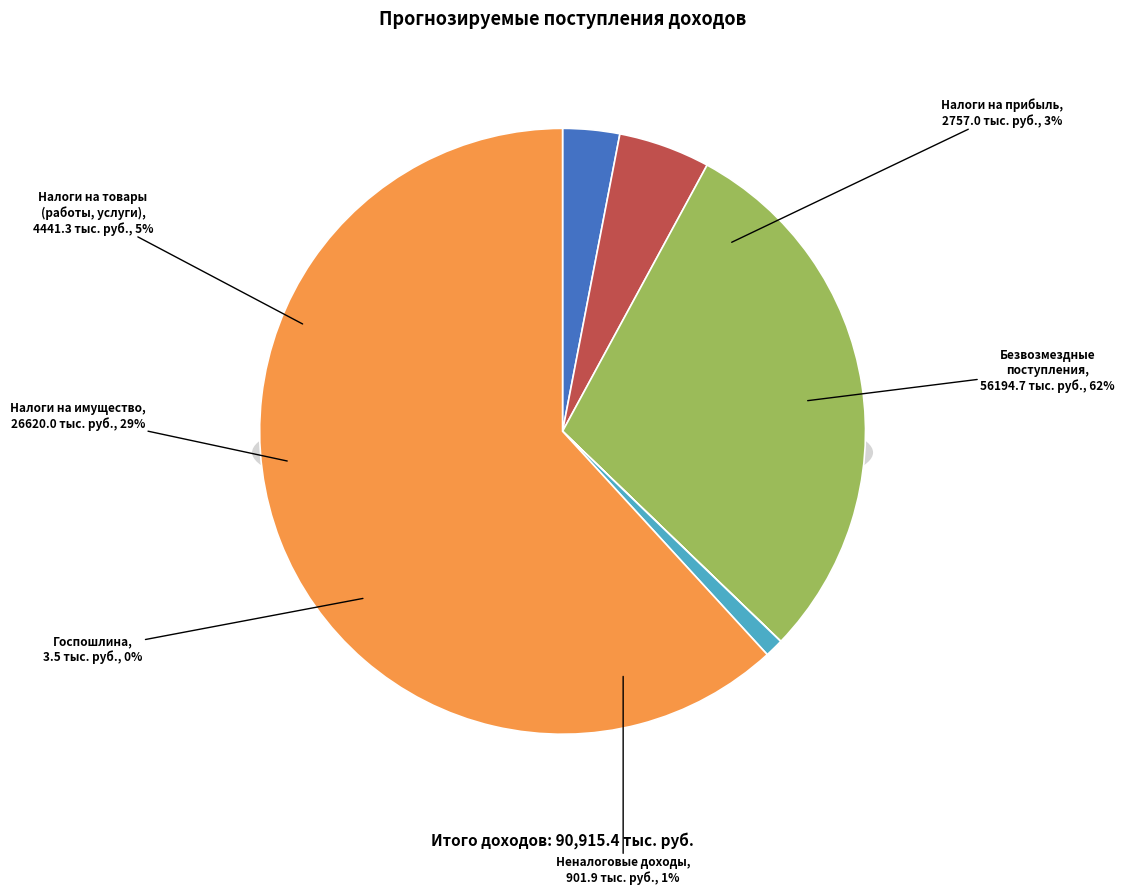

What is the smallest slice in the pie chart?

ГОСУДАРСТВЕННАЯ ПОШЛИНА